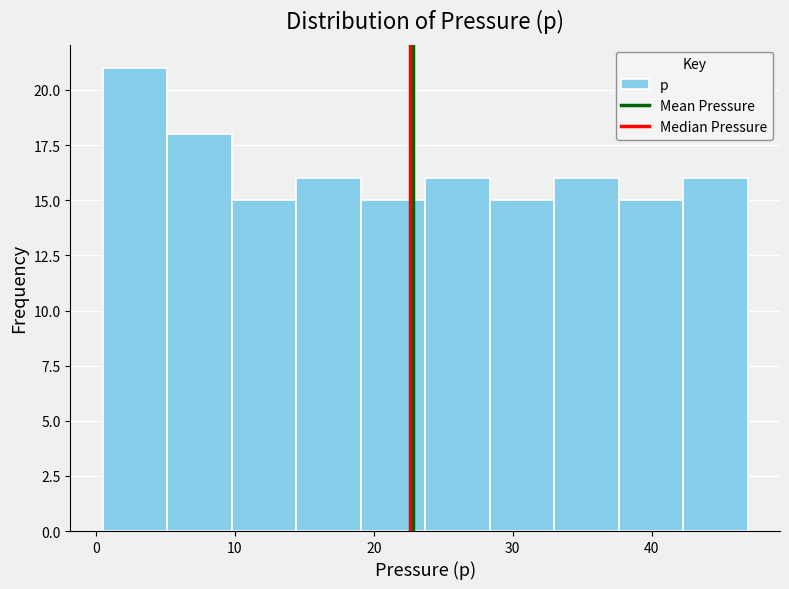

What is the height of the bar covering 19 to 24 on the x-axis? Neither the bar edges nor the heights are printed on the chart, so give them approximately, as read against the axes.

15